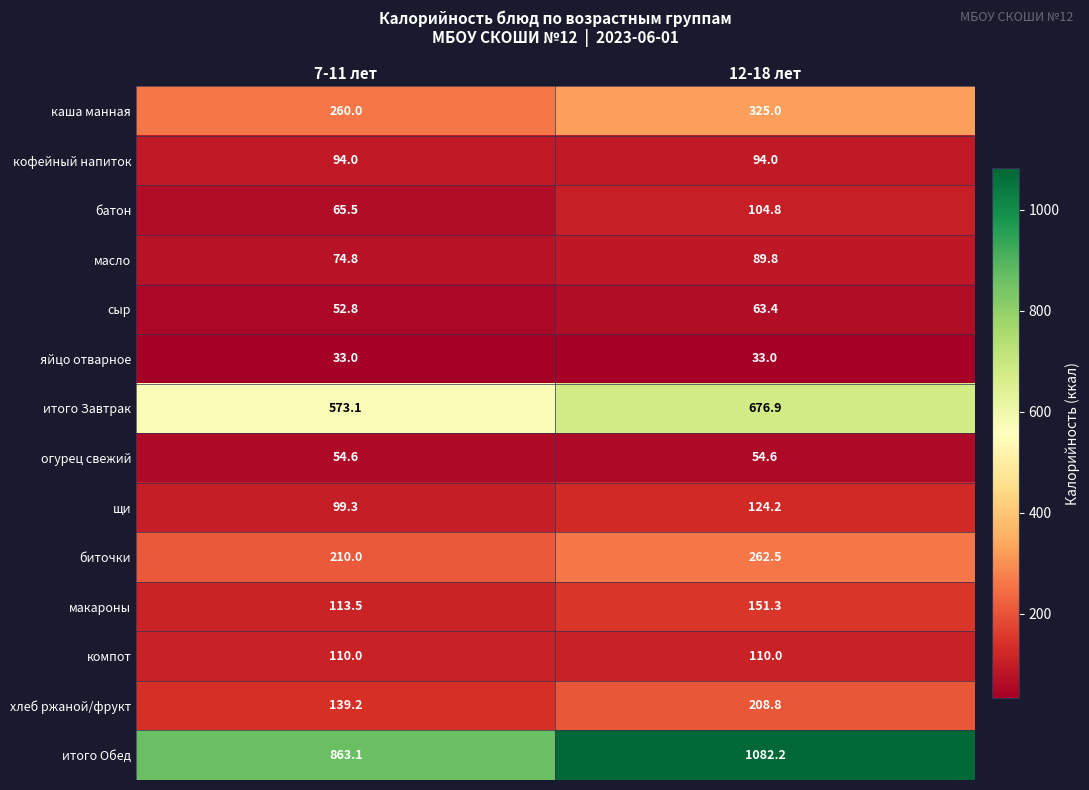

List the series in order of their peak value, highest first.

итого Обед, итого Завтрак, каша манная, биточки, хлеб ржаной/фрукт, макароны, щи, компот, батон, кофейный напиток, масло, сыр, огурец свежий, яйцо отварное